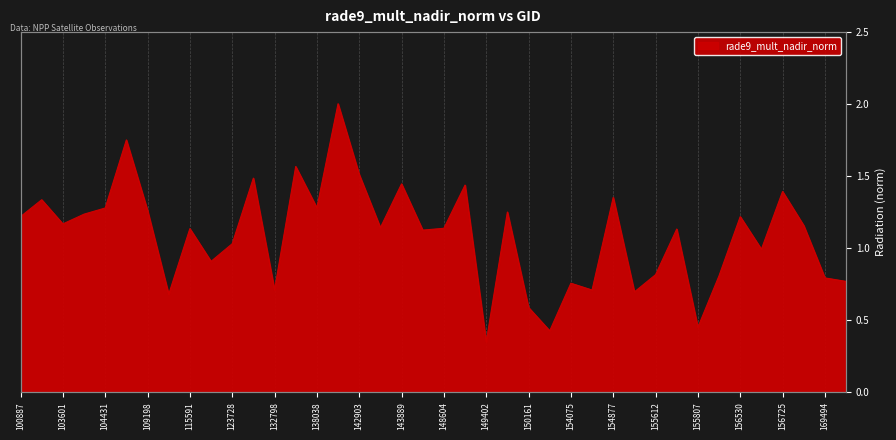

Between 149402 and 156166, which is larger?

156166